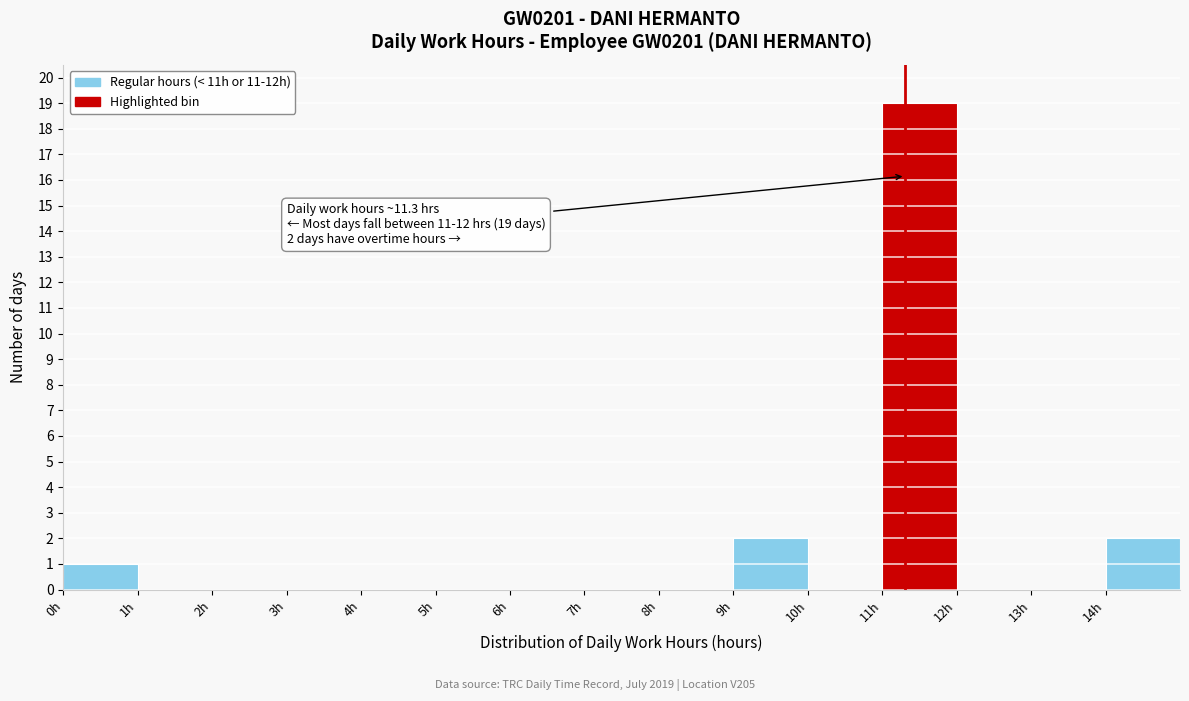

Over which range of the x-axis is the bar tallest?

11 to 12